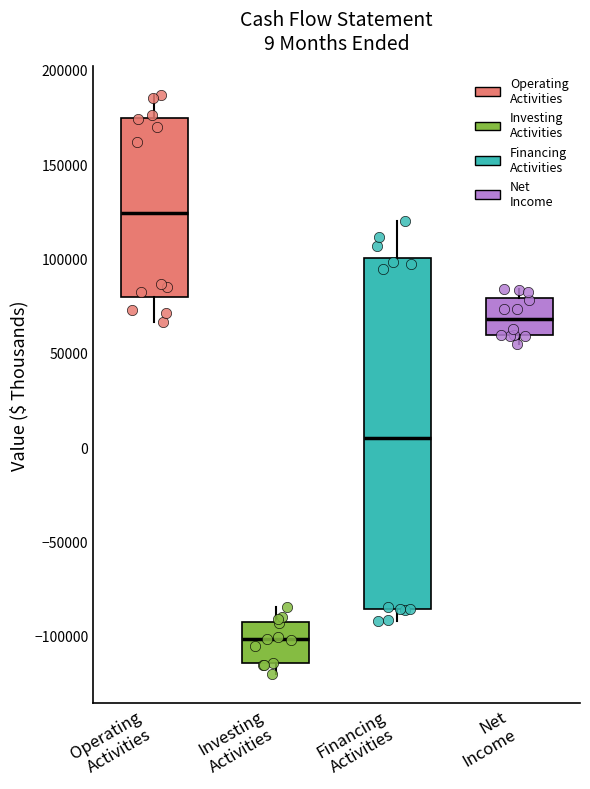

Which box's median line is the highest?

Operating Activities